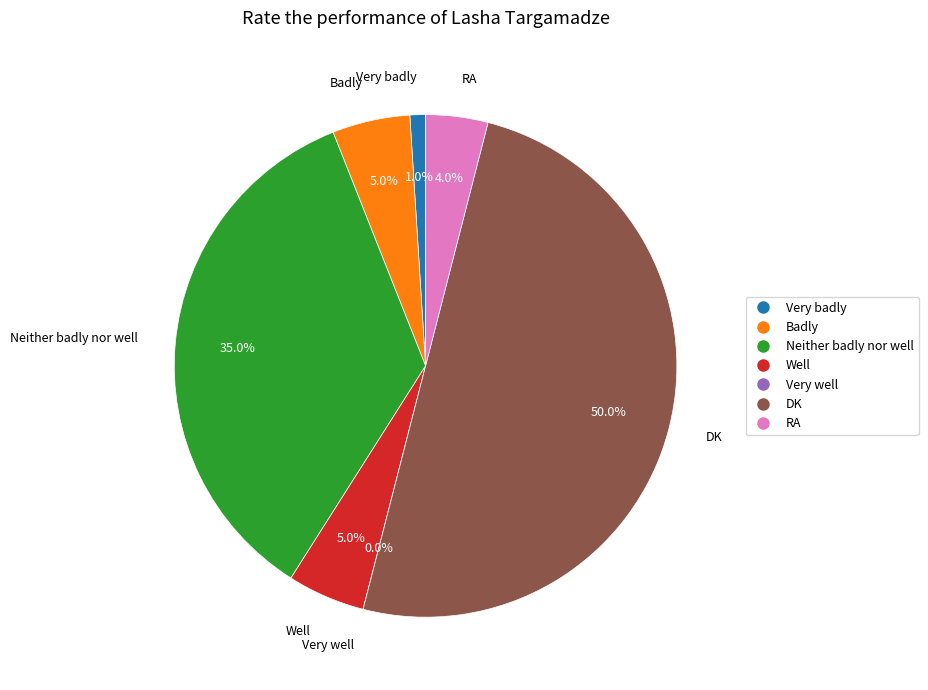

What percentage do Neither badly nor well and Very badly together represent?

36.0%